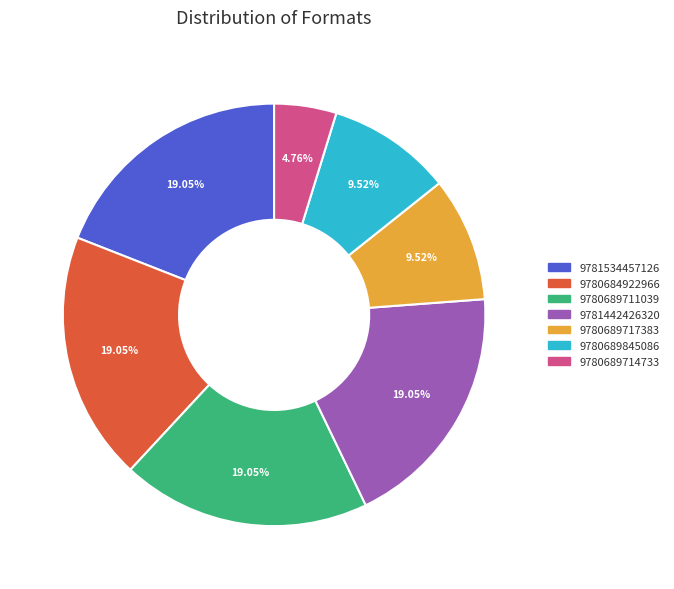

To the nearest percent, what is the difference between the largest and smallest slice percentages?

14%